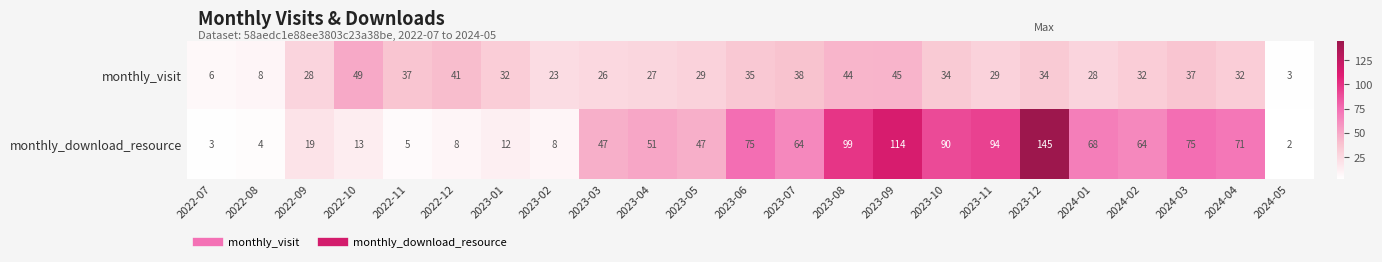

Which series changed the most between 2022-10 and 2023-07?

monthly_download_resource